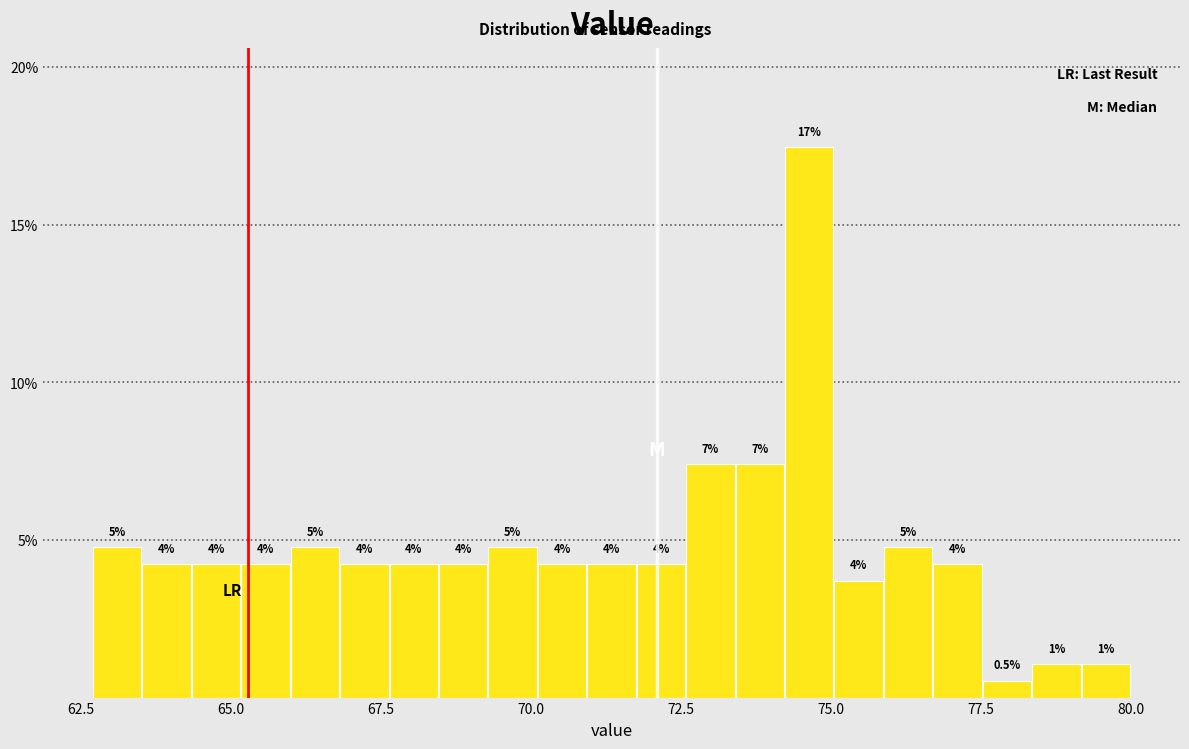

Around what value on the x-axis is the tallest bar? Give the approximate position of its centre, as read against the axis.

74.5